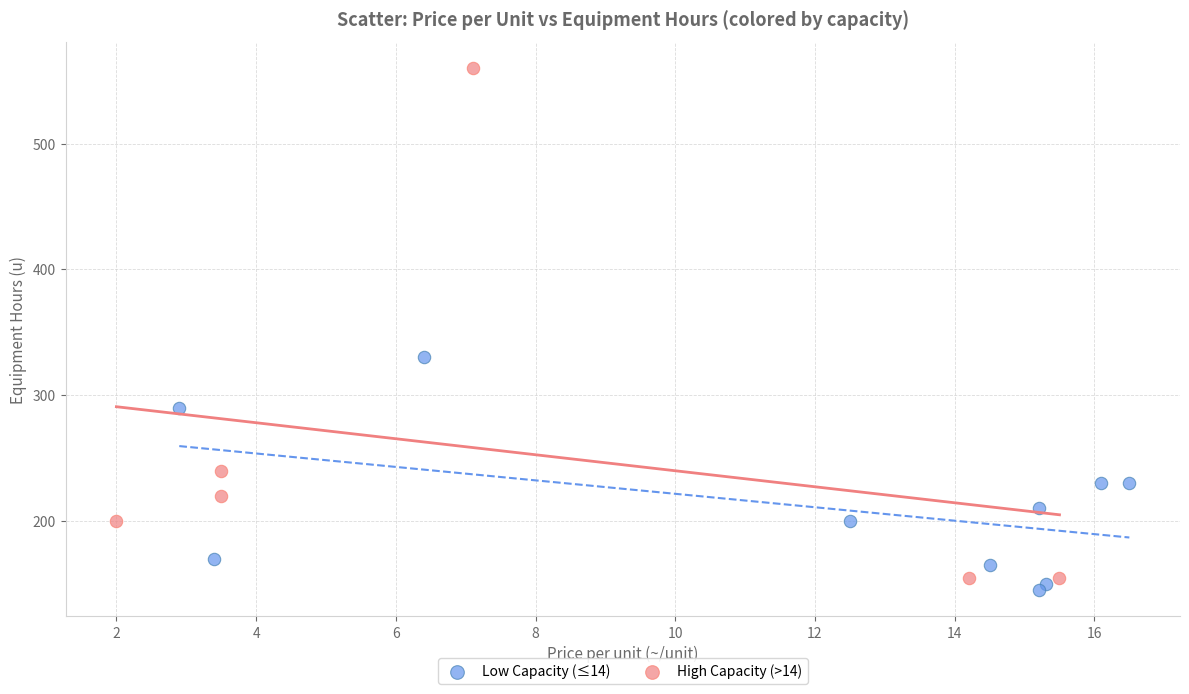

What are all the series names shown in the legend?

Low Capacity (≤14), High Capacity (>14)